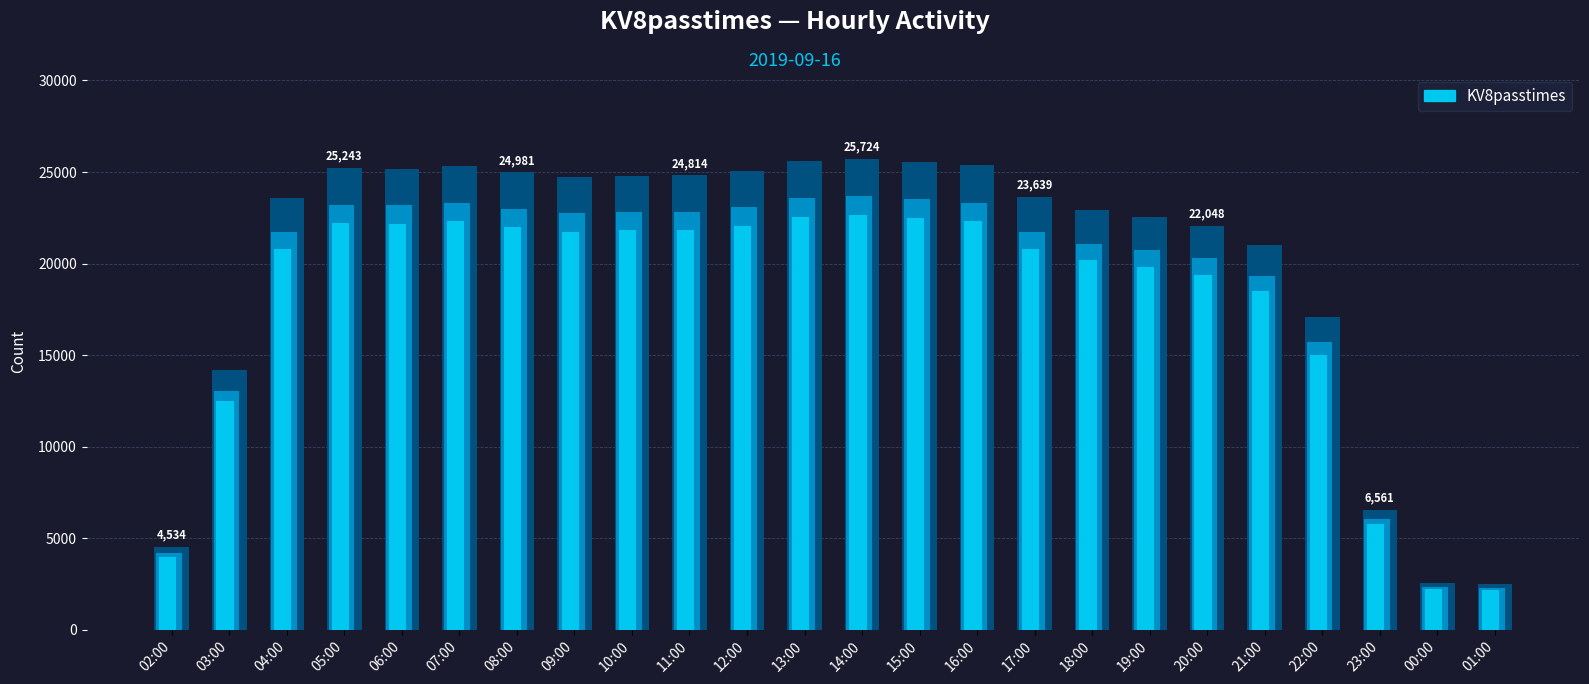

How many data points are less than 24716?

12